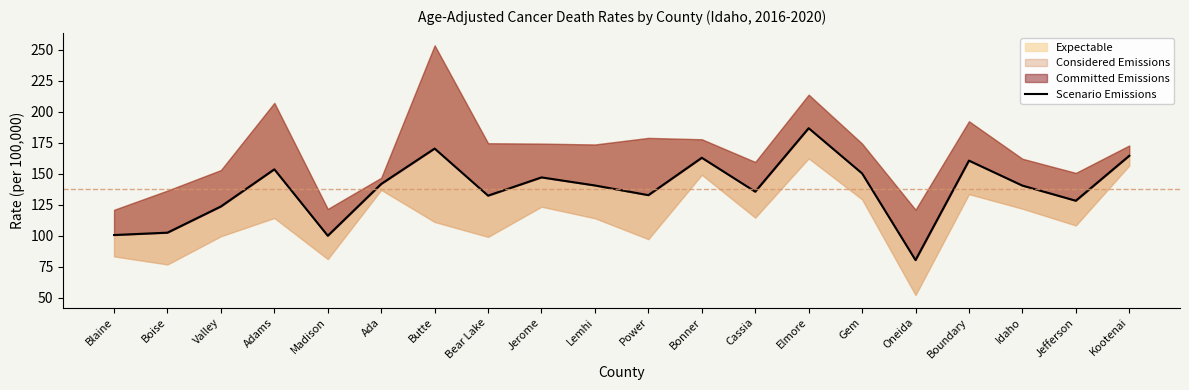

What is the smallest value displayed?

80.5